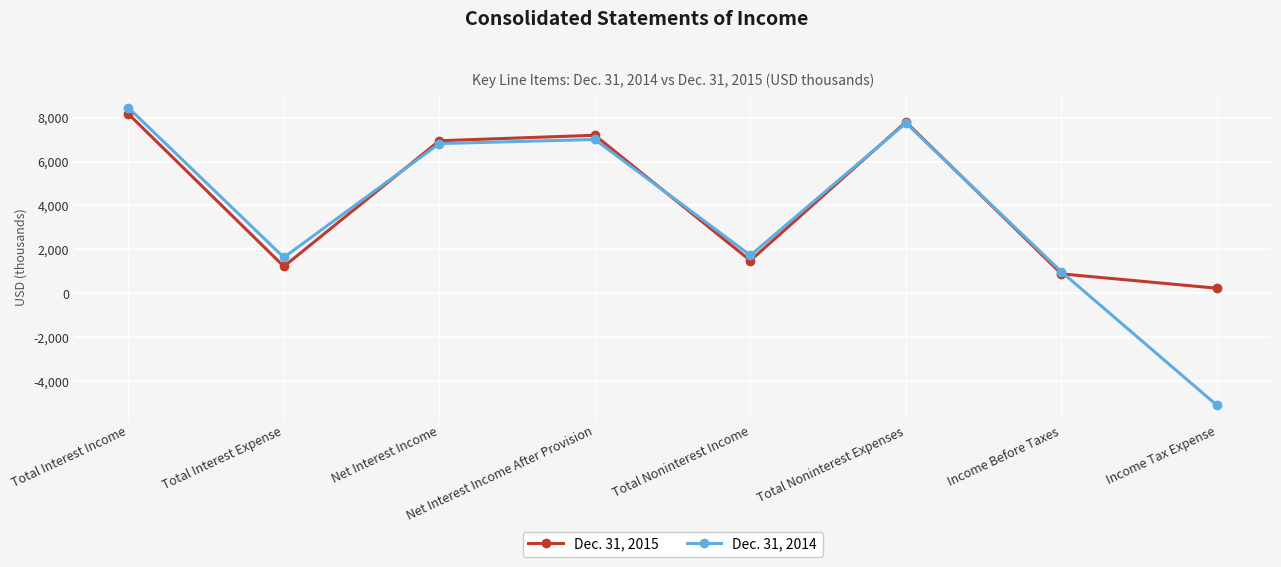

Which label corresponds to the smallest value in the chart?

Income Tax Expense